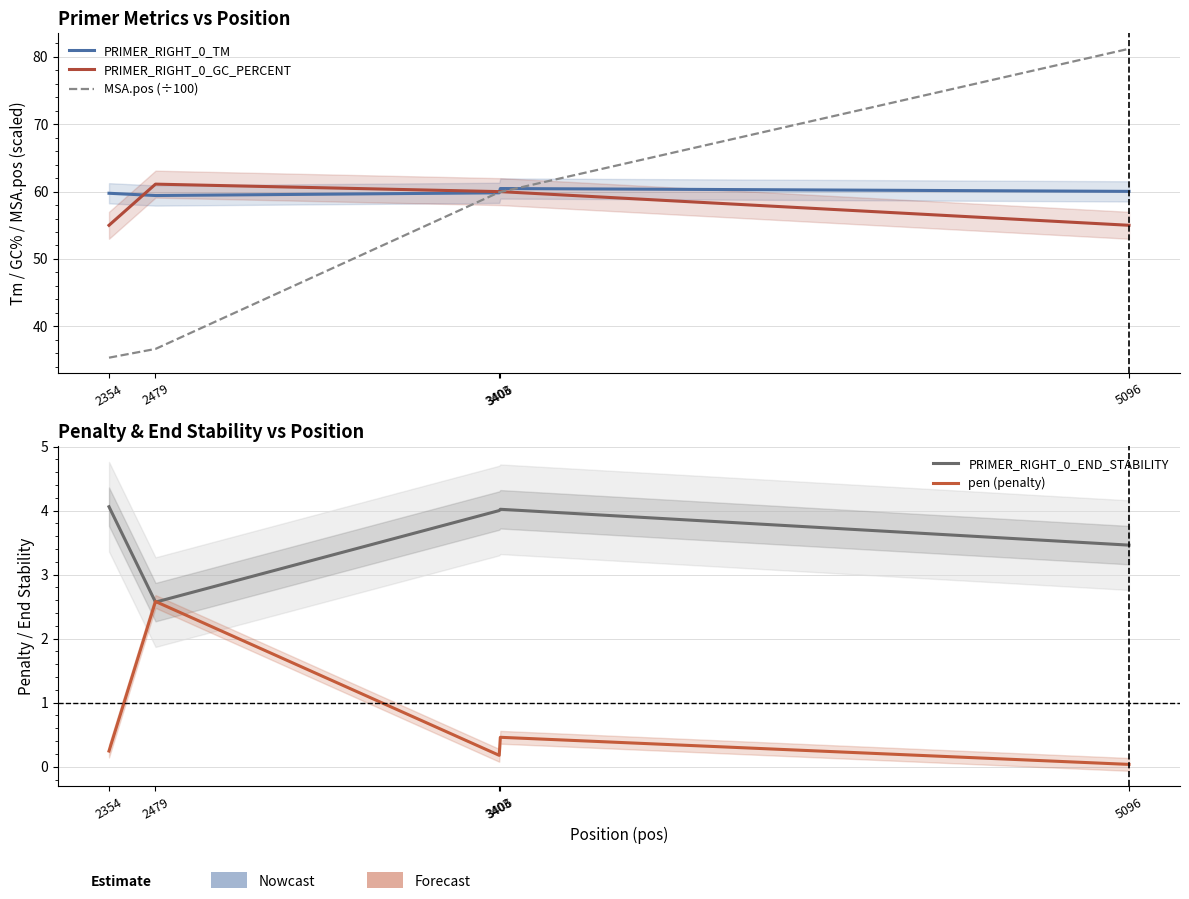

True or false: MSA.pos (÷100) and PRIMER_RIGHT_0_END_STABILITY cross at least once.

False